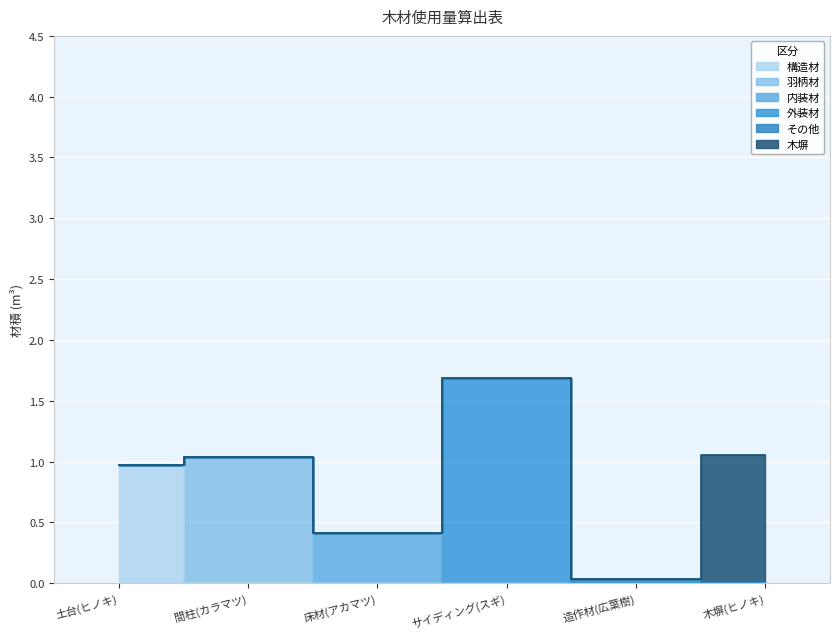

How many series are shown in this chart?

6